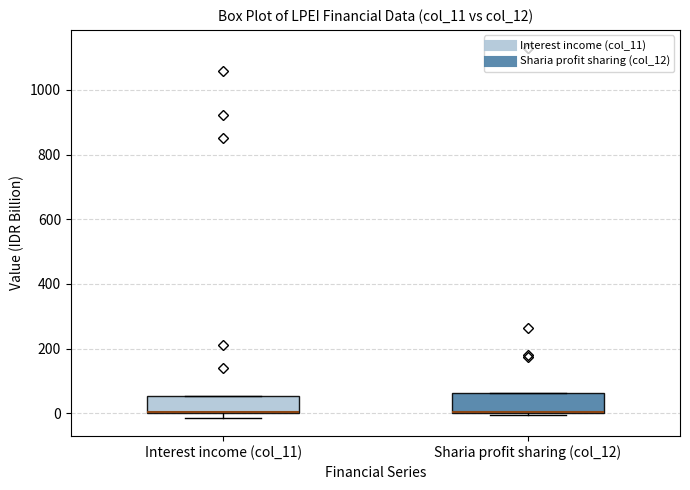

Reading left to right, read every box against the y-axis: the position of its median line, the range the box covers, and the ends of its whiskers. The values are not printed on the chart, so give them approximately, as read against the axis.

Interest income (col_11): median 0 (drawn on the box's lower edge), box 0 to 60, whiskers -20 to 60
Sharia profit sharing (col_12): median 0 (drawn on the box's lower edge), box 0 to 60, whiskers 0 (just below the box's lower edge) to 60